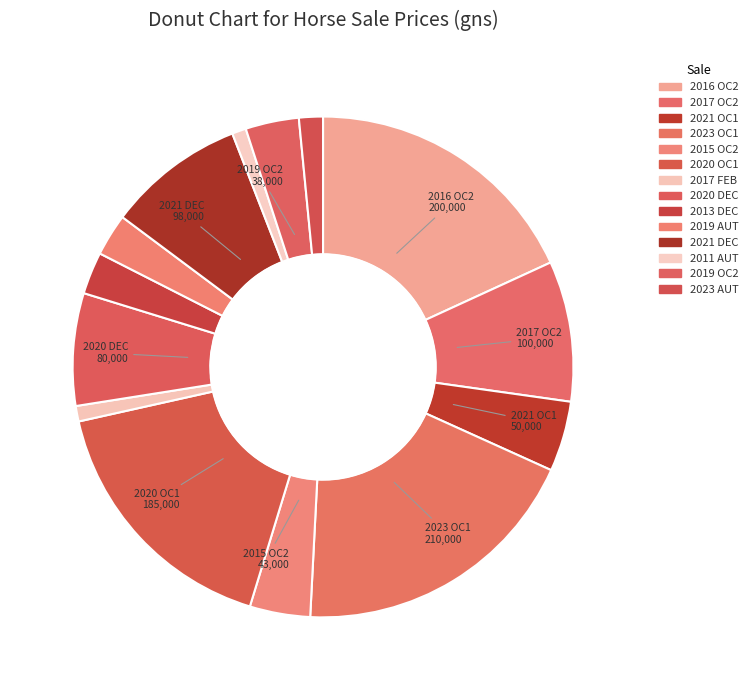

To the nearest percent, what is the combined percentage of 2013 DEC and 2017 OC2?

12%